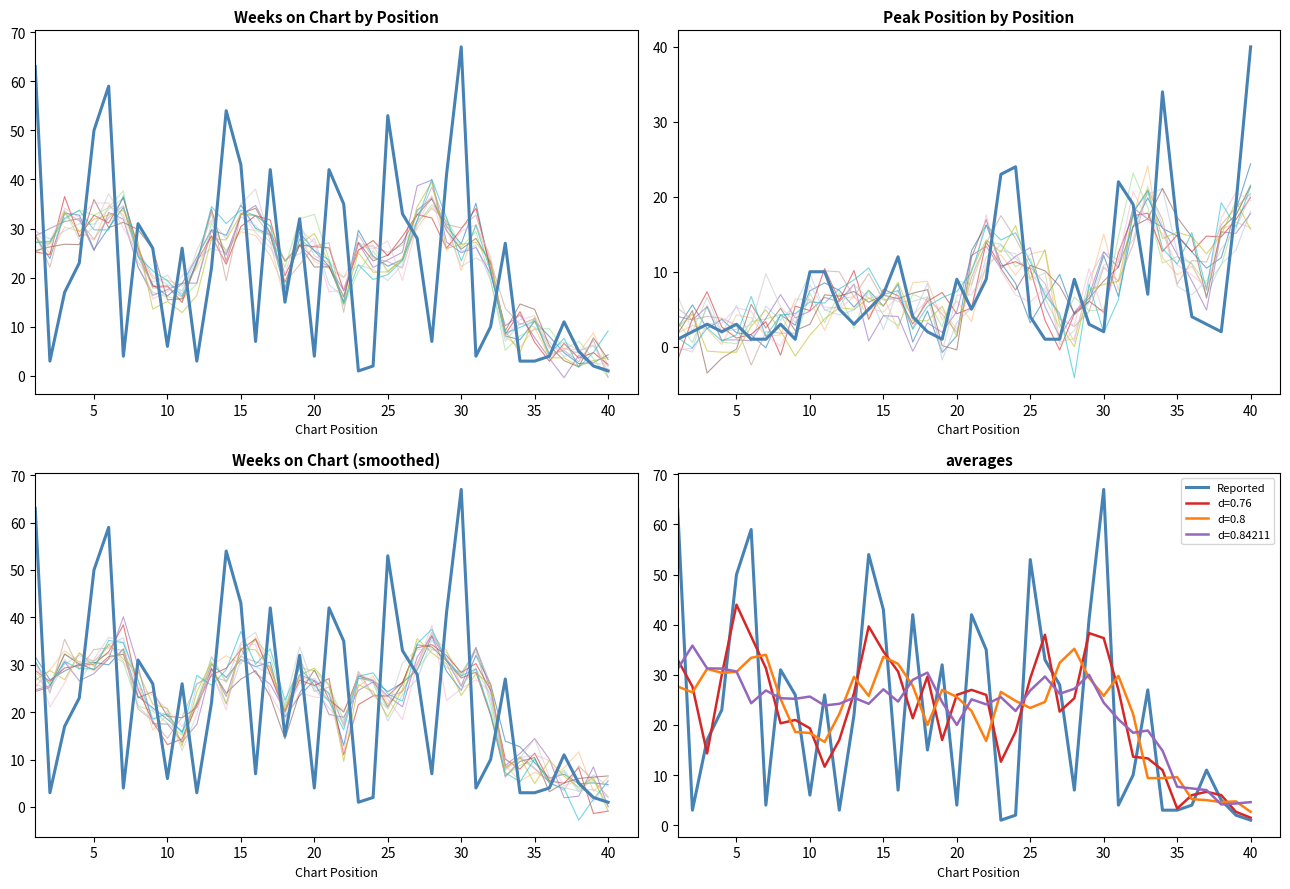

How many points are higher than both their immediate neighbors (excluding endpoints)?

11